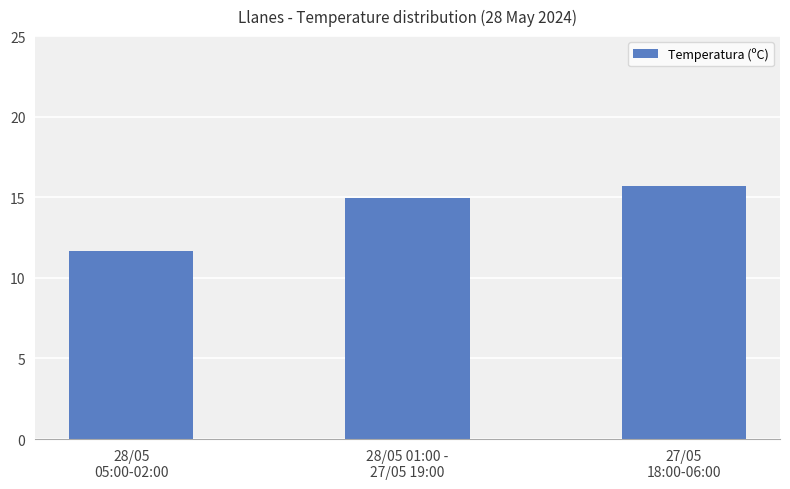

The value at 28/05
05:00-02:00 is 5.8. True or false?

False